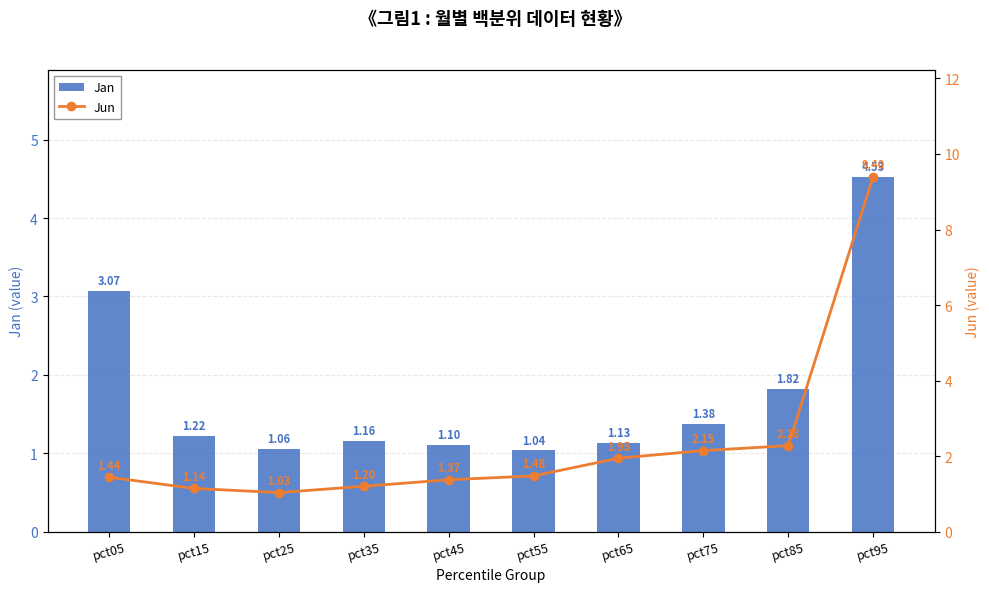

The Jan series shows 2.5 at pct85. True or false?

False